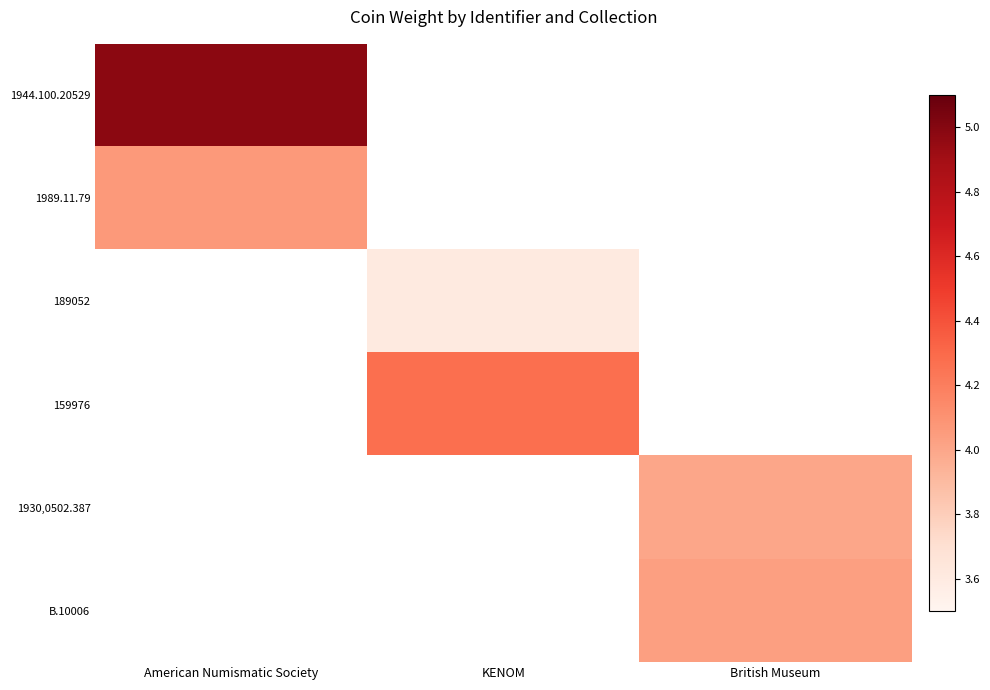

Which has a higher value, British Museum or KENOM?

KENOM